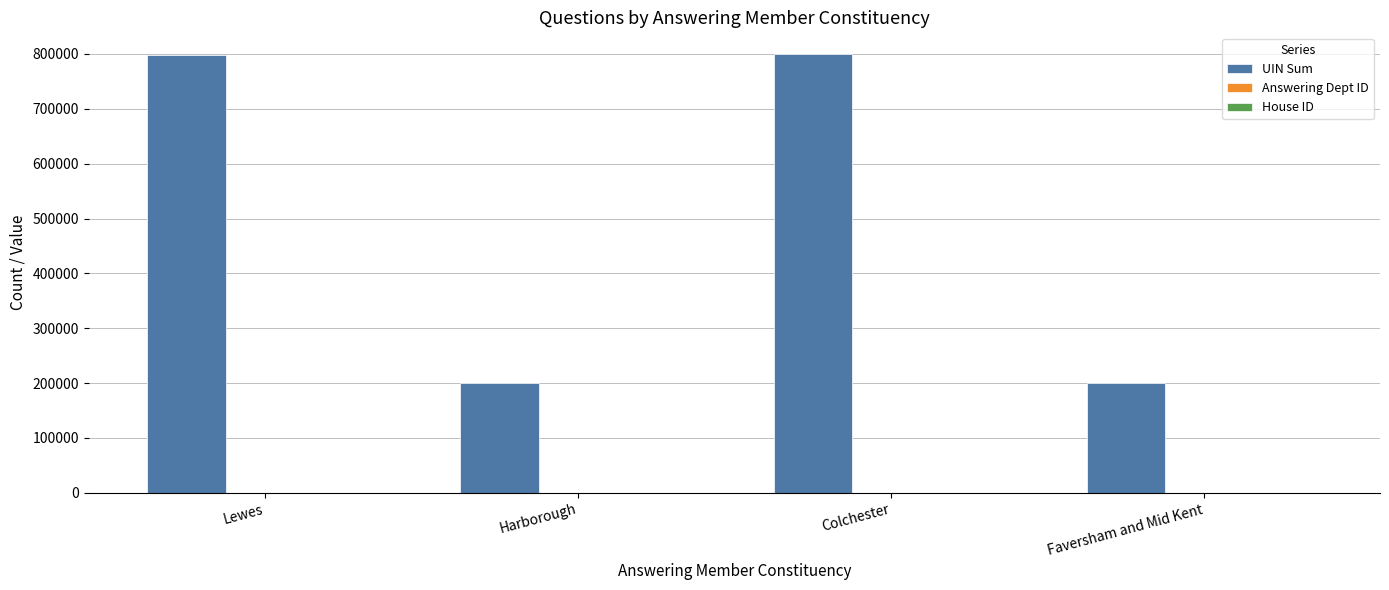

Where is UIN Sum nearest to the value 499483?

Lewes